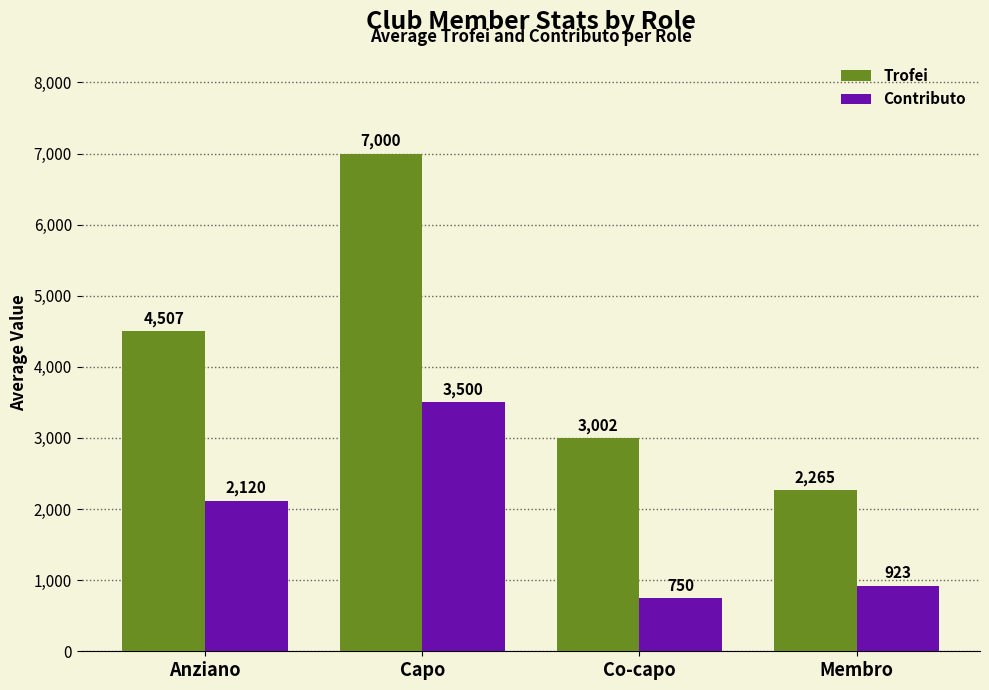

Reading left to right, extract all data points from this chart.

Trofei: 4507	7000	3002	2265
Contributo: 2120	3500	750	923